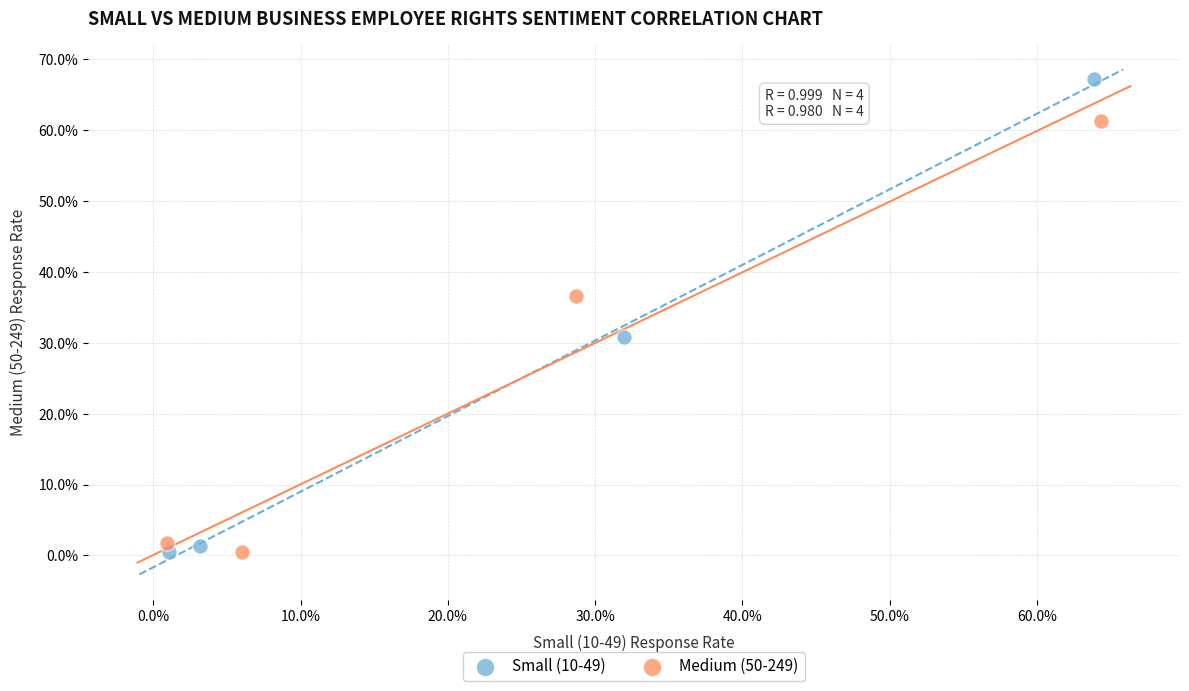

Which series has the largest Y range (max minus min)?

Small (10-49)